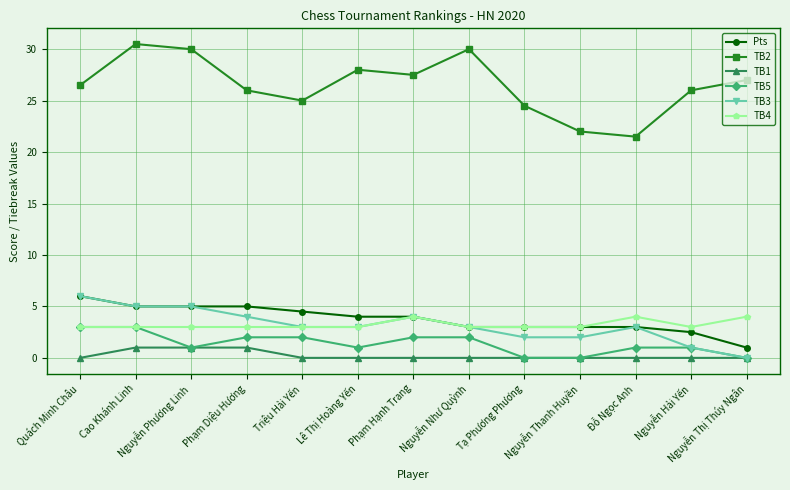

Is it true that TB4 equals 3.0 at Nguyễn Như Quỳnh?

True